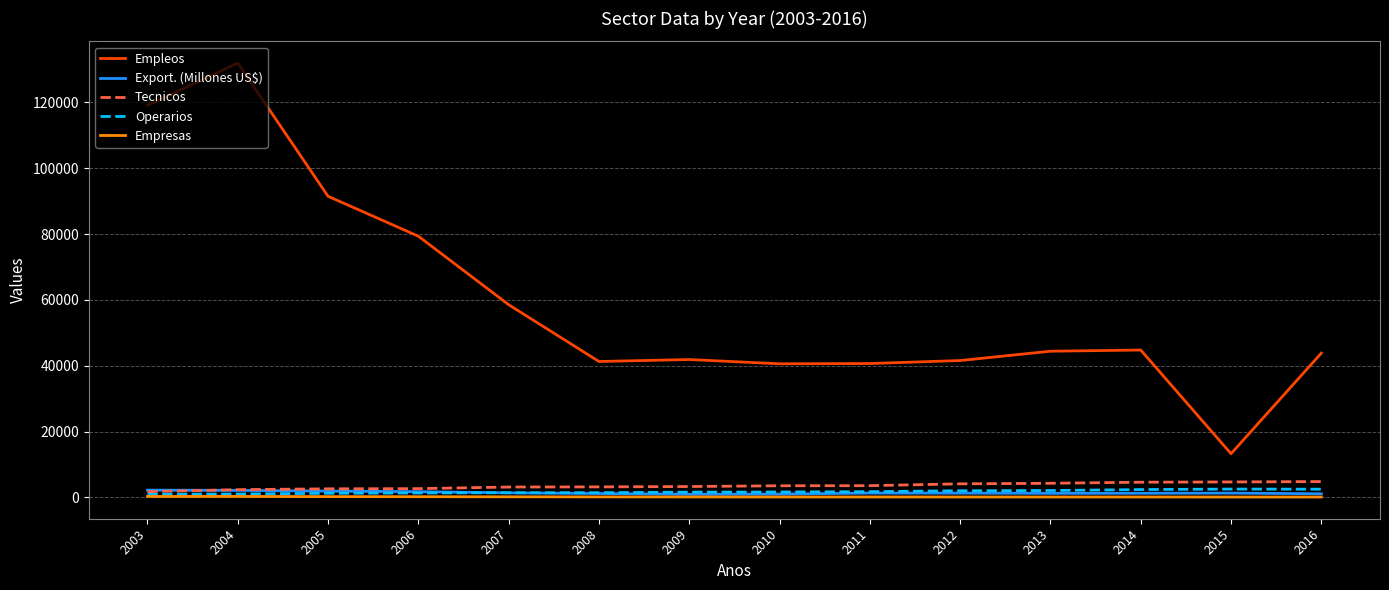

What is the minimum value shown in the chart?

98